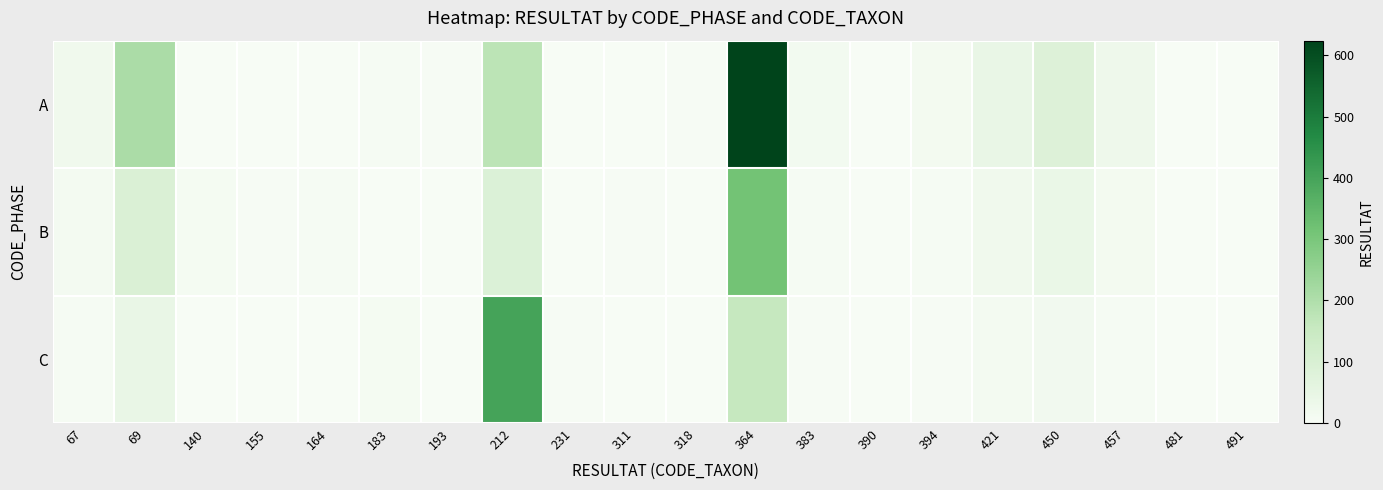

Reading left to right, what are all the values shown in this chart?

A: 67=24	69=208	140=2	155=0	164=2	183=5	193=4	212=176	231=1	311=1	318=4	364=624	383=16	390=0	394=14	421=45	450=84	457=28	481=0	491=1
B: 67=12	69=95	140=8	155=3	164=6	183=2	193=0	212=88	231=0	311=4	318=2	364=312	383=7	390=1	394=6	421=22	450=41	457=14	481=0	491=0
C: 67=5	69=45	140=1	155=1	164=0	183=8	193=2	212=400	231=3	311=0	318=1	364=156	383=3	390=2	394=3	421=10	450=18	457=6	481=1	491=2